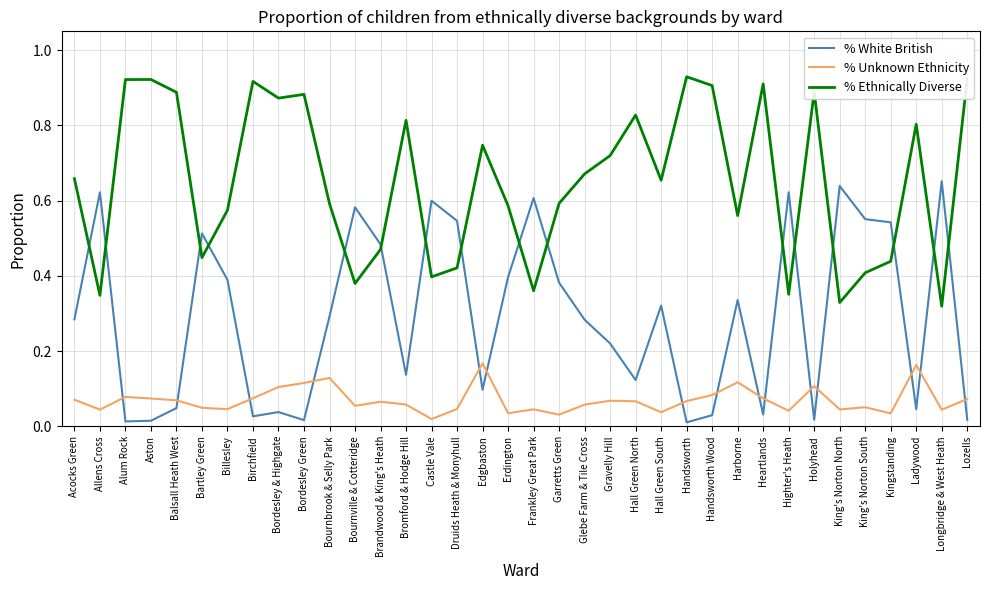

Which series changed the most between King's Norton North and Ladywood?

% White British